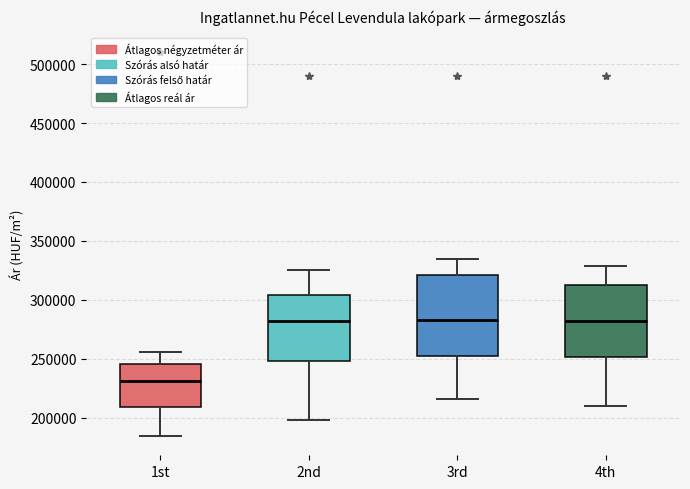

Reading left to right, read every box against the y-axis: the position of its median line, the range the box covers, and the ends of its whiskers. The values are not printed on the chart, so give them approximately, as read against the axis.

1st: median 230000, box 210000 to 245000, whiskers 185000 to 255000
2nd: median 285000, box 250000 to 305000, whiskers 200000 to 325000
3rd: median 285000, box 255000 to 320000, whiskers 215000 to 335000
4th: median 285000, box 250000 to 315000, whiskers 210000 to 330000